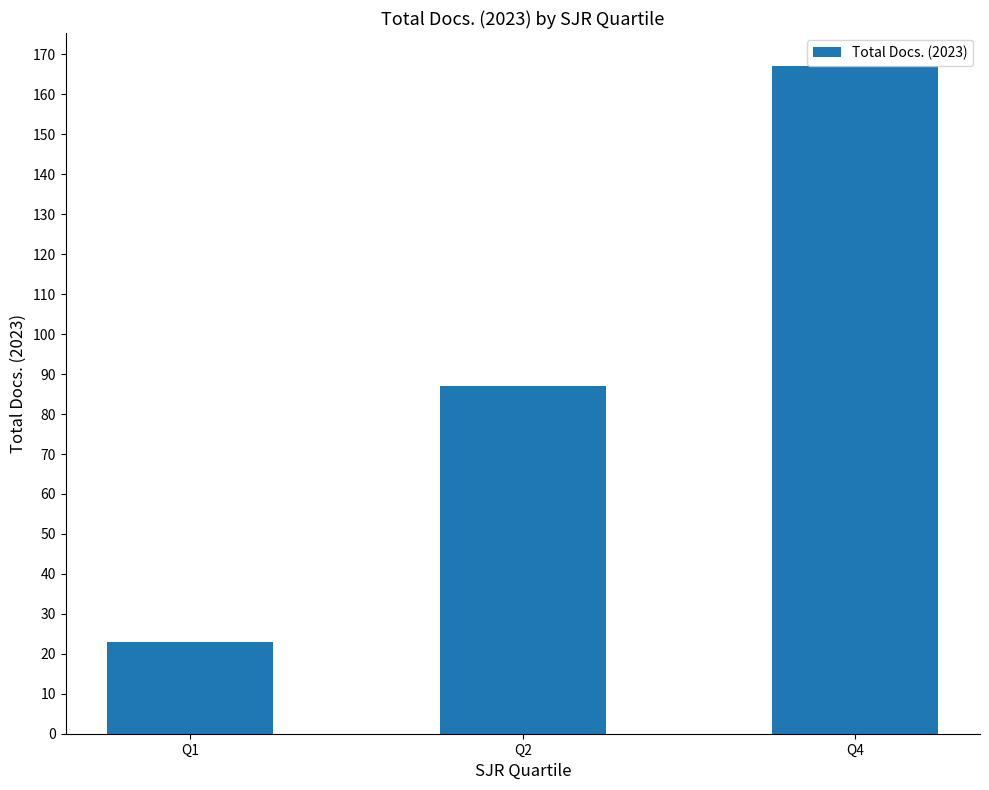

Which category has the highest value across all series?

Q4